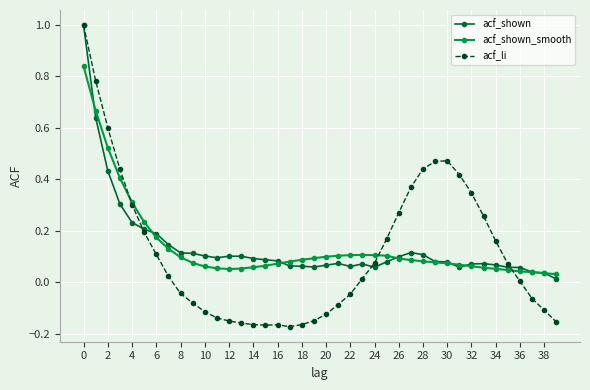

What is the highest value of the acf_shown series?

1.0